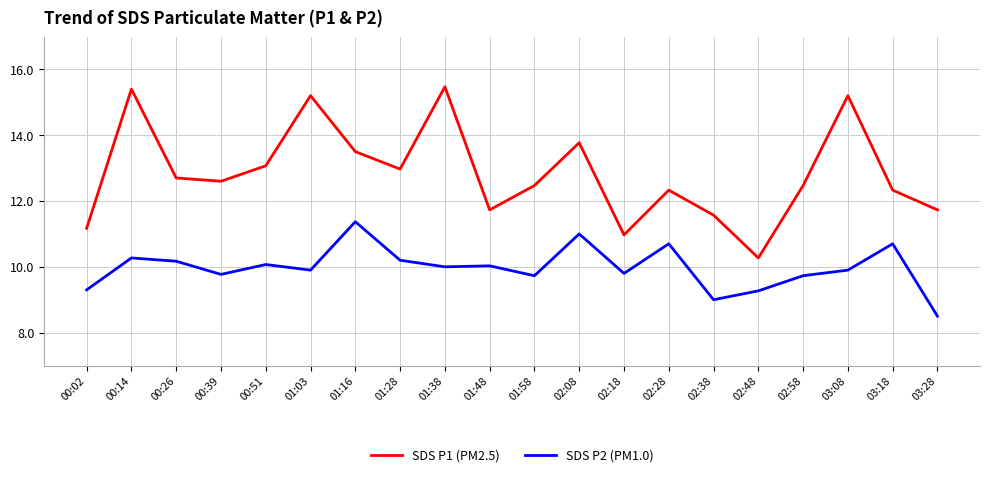

Rank the series by their average value, from highest to lowest.

SDS P1 (PM2.5), SDS P2 (PM1.0)